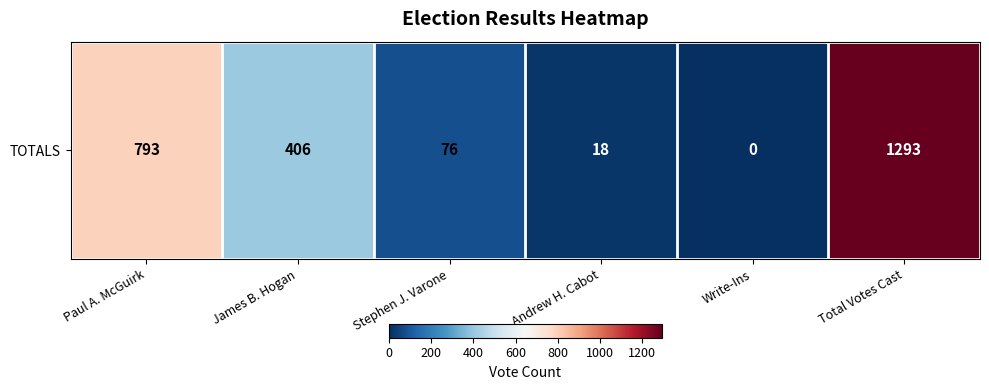

Rank the categories by value from lowest to highest.

Write-Ins, Andrew H. Cabot, Stephen J. Varone, James B. Hogan, Paul A. McGuirk, Total Votes Cast